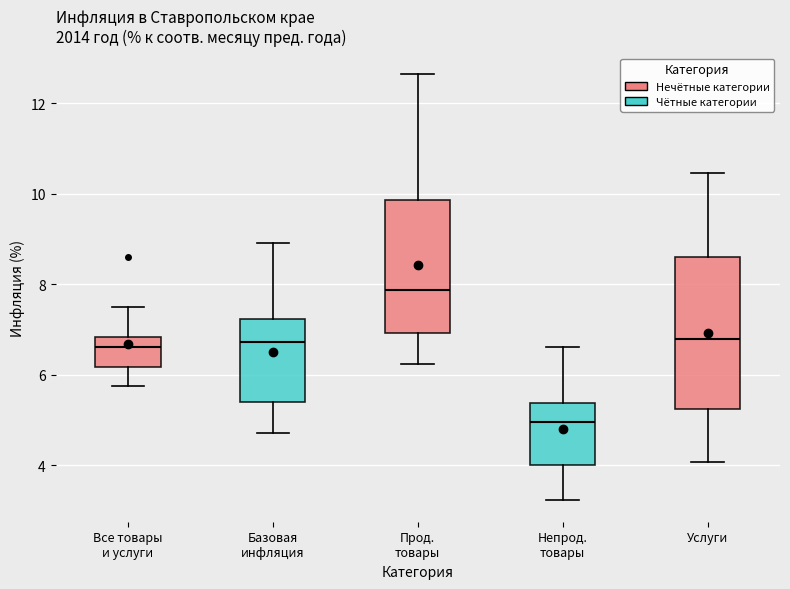

Which box is the tallest, from its lower edge to its upper edge?

Услуги